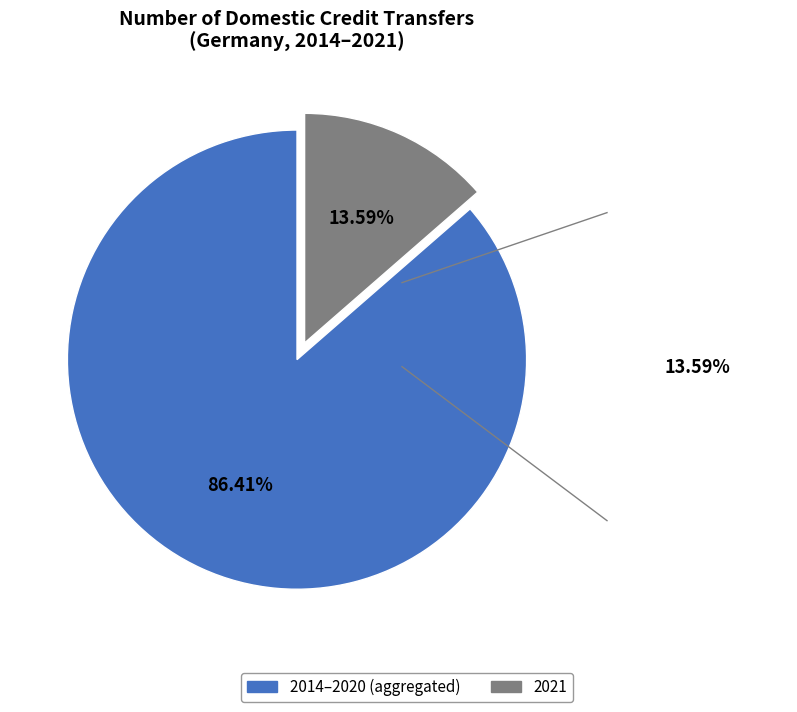

Count the number of slices in the pie.

2